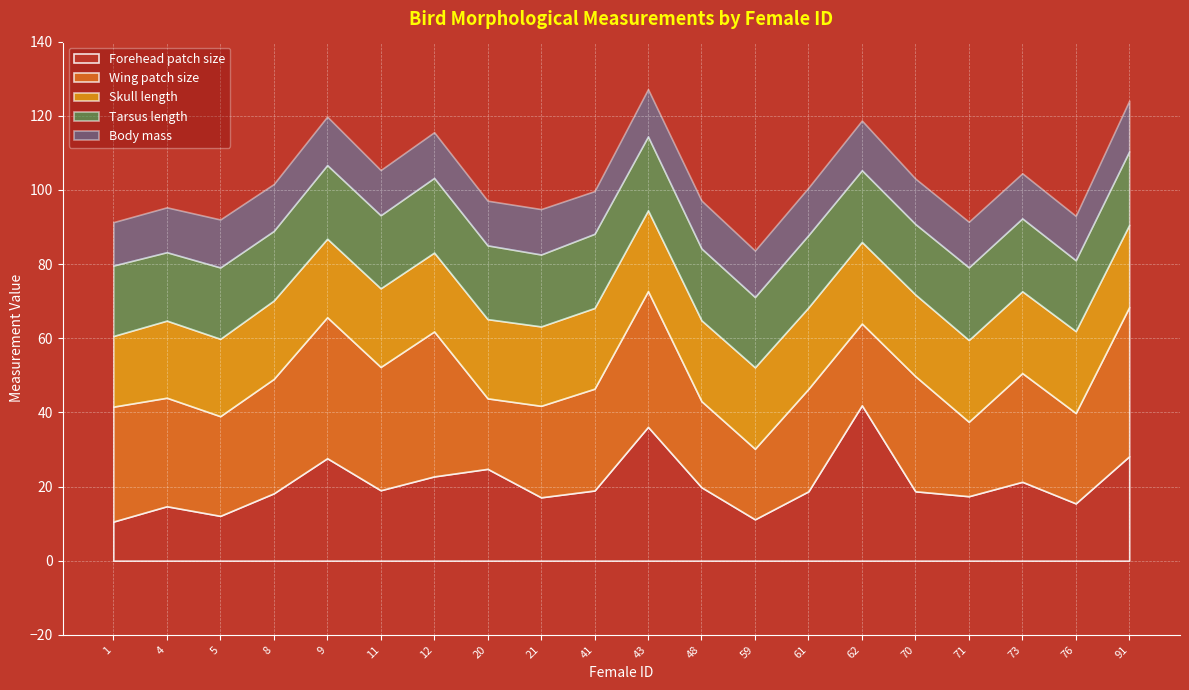

What are all the series names shown in the legend?

Forehead patch size, Wing patch size, Skull length, Tarsus length, Body mass